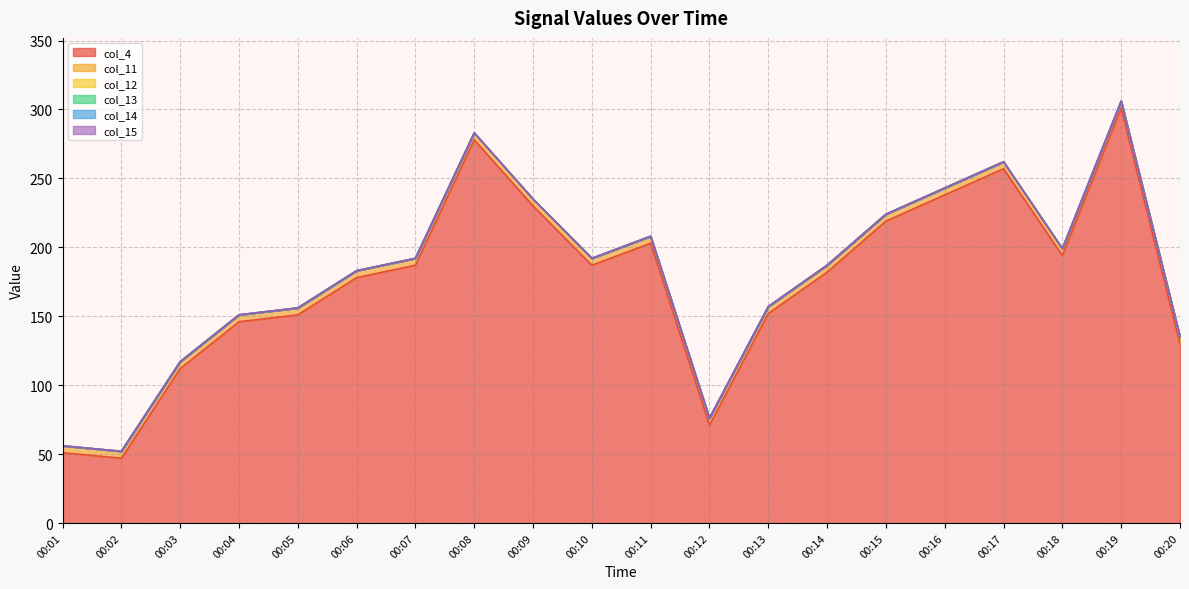

Between 00:06 and 00:13, which series saw the biggest shift?

col_4